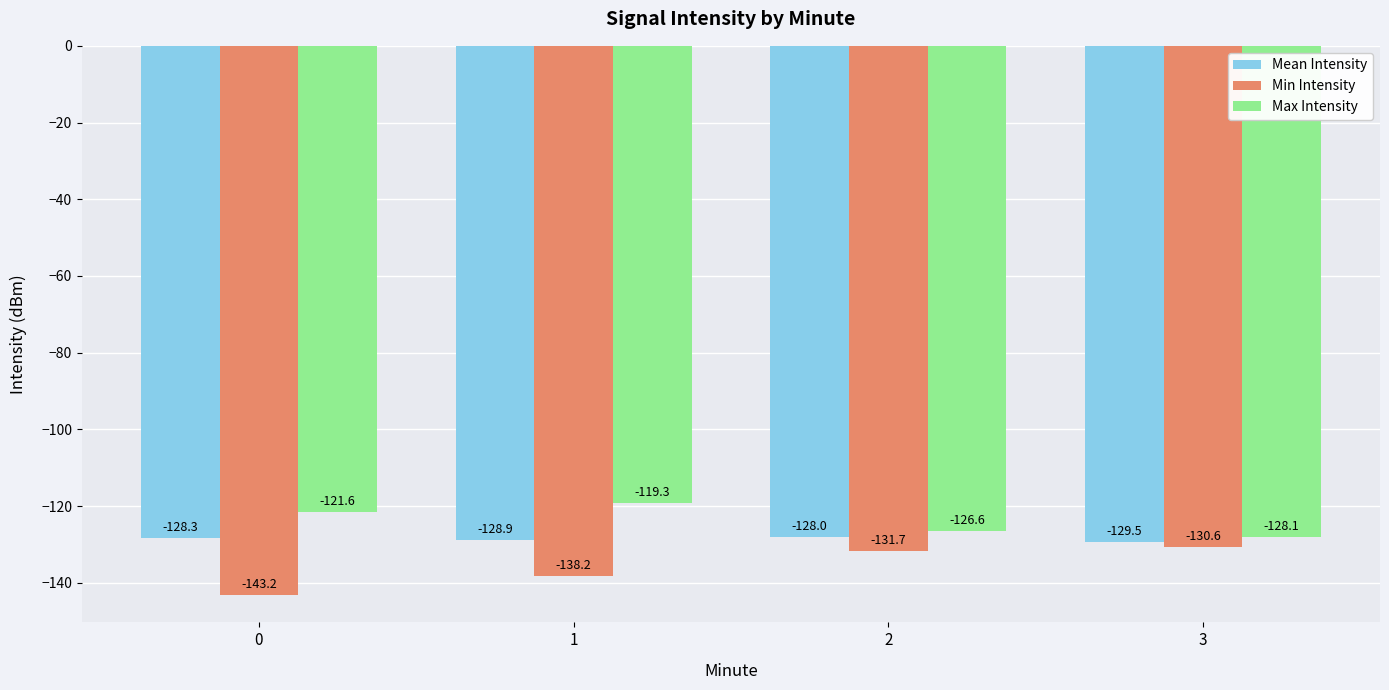

How many bars are there in each group?

3